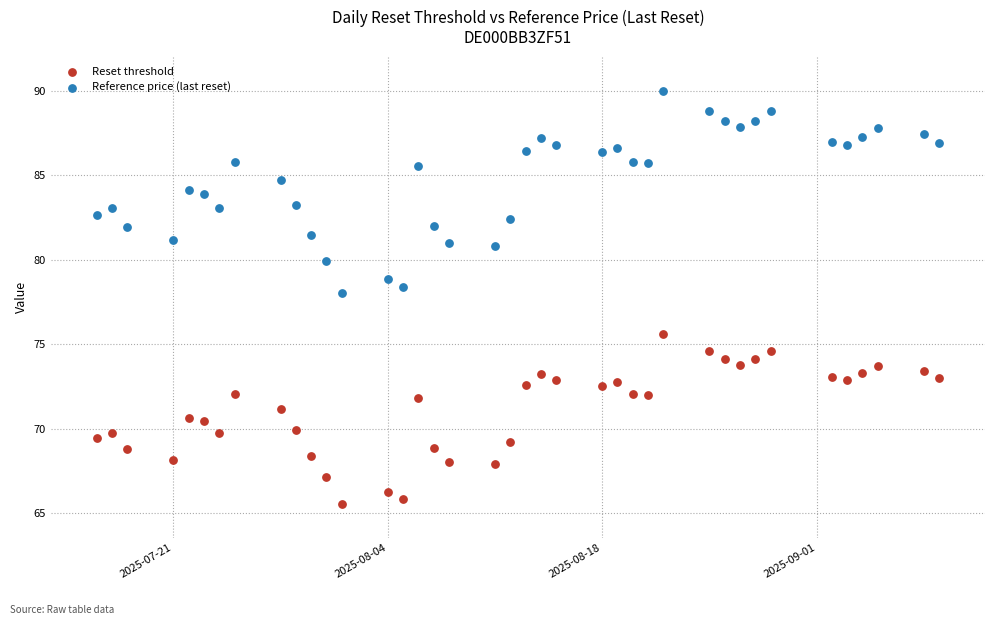

What are all the series names shown in the legend?

Reset threshold, Reference price (last reset)